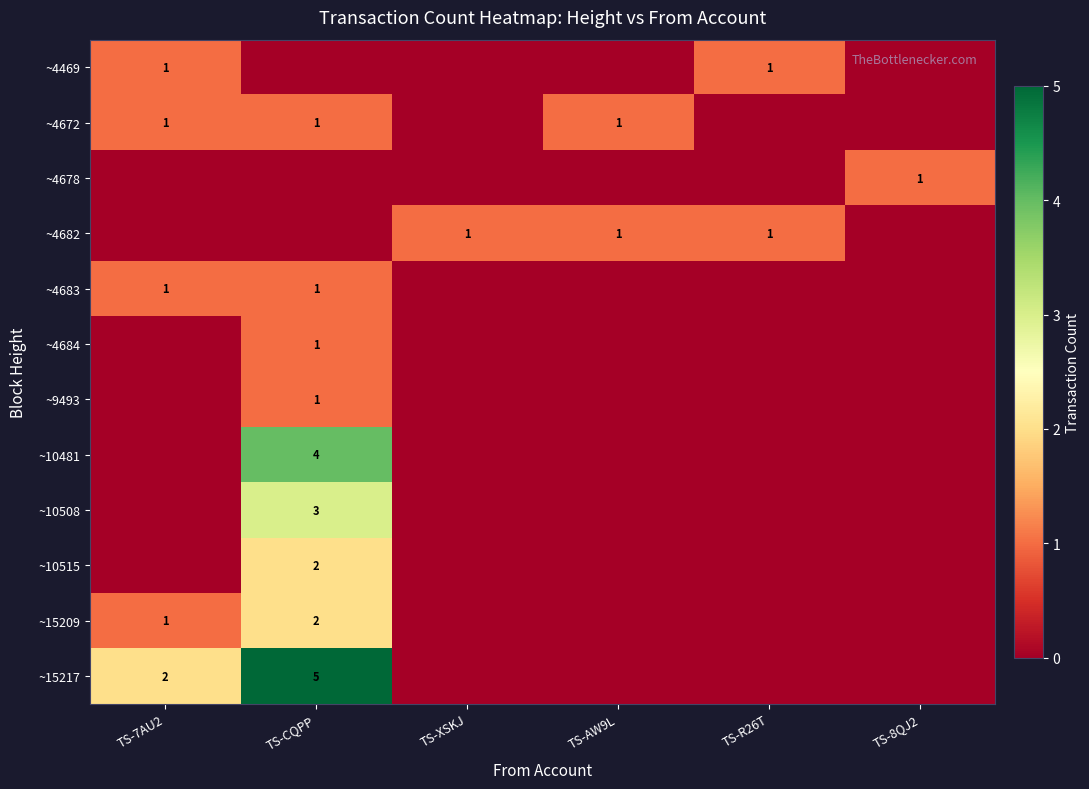

How many distinct data groups are displayed?

12